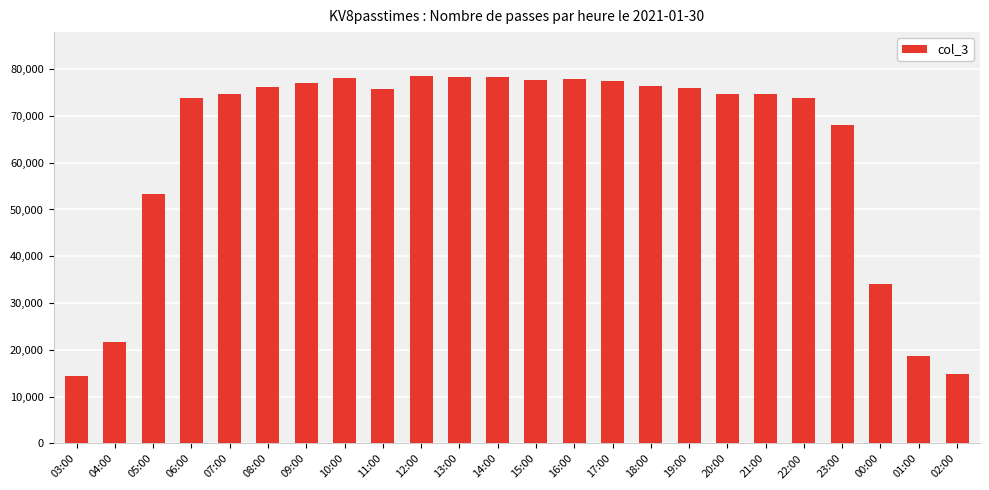

What is the maximum value shown in the chart?

78477